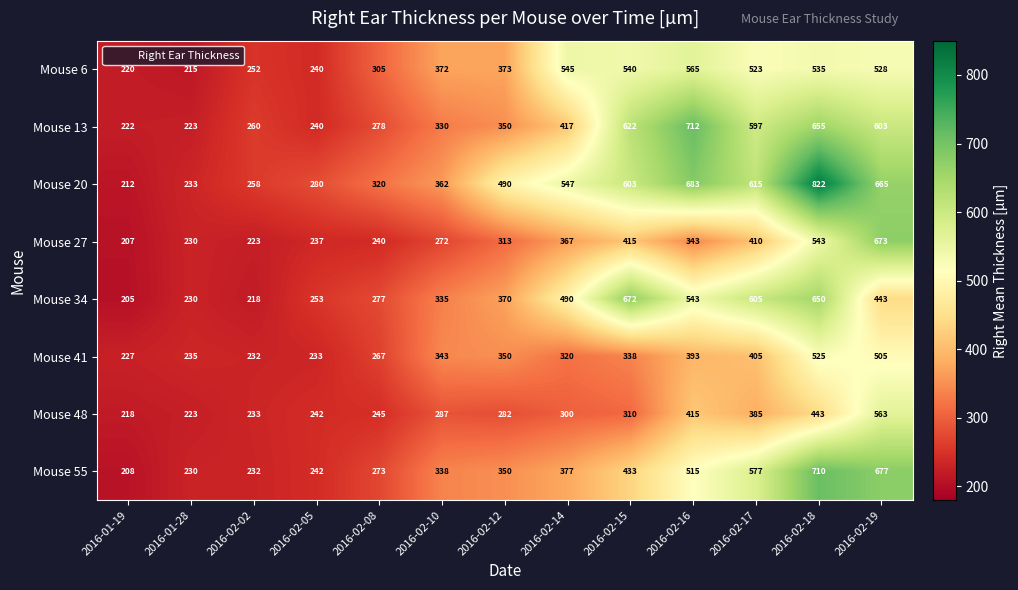

What value does the Mouse 27 series have at 2016-02-10?

272